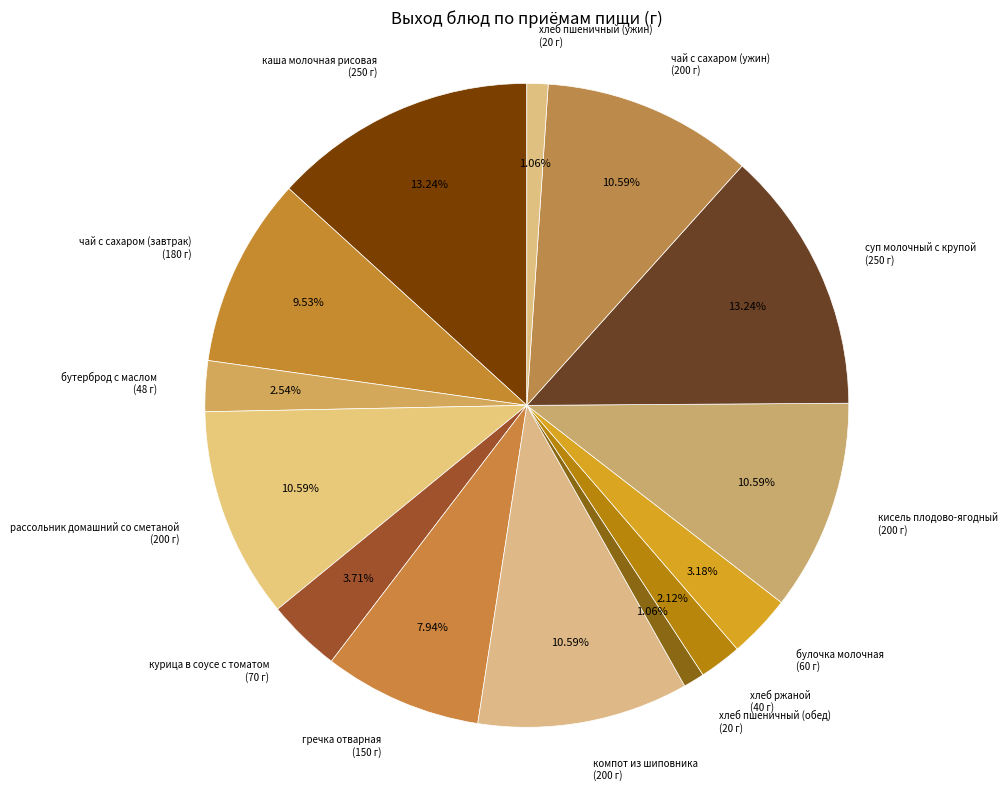

Is хлеб пшеничный (ужин) the majority of the pie?

No